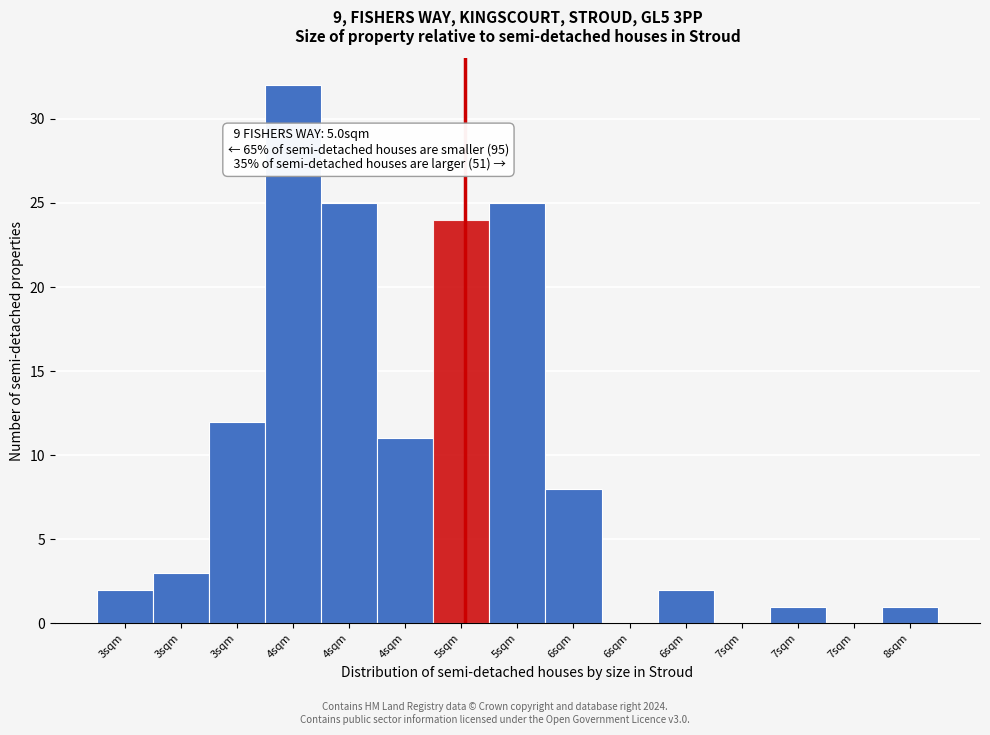

How many distinct data groups are displayed?

1